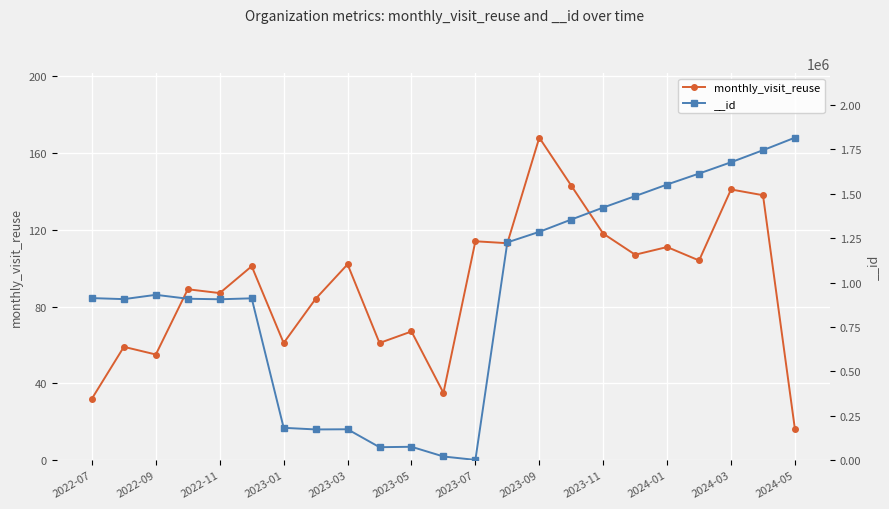

True or false: monthly_visit_reuse has more than 1 interior local peaks.

True